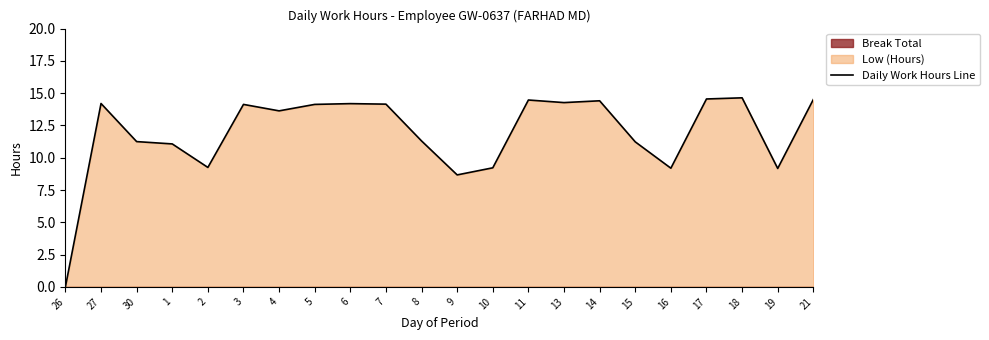

Which has a higher value, 1 or 18?

18